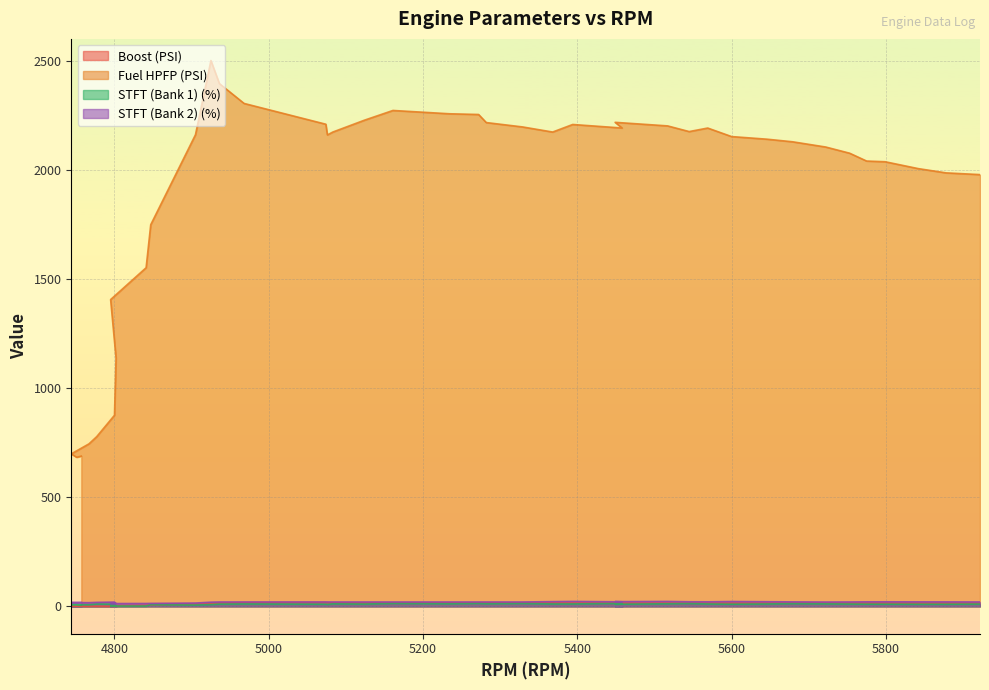

What is the total value across all series at 5234?

2305.4